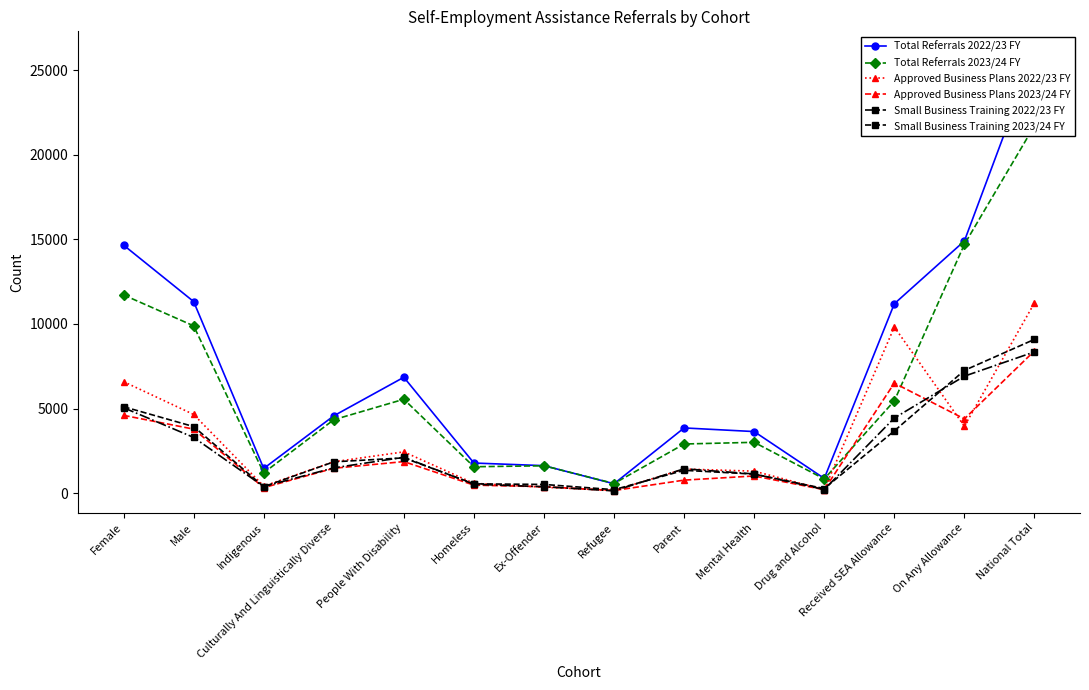

Rank the series at National Total from lowest to highest value.

Small Business Training 2022/23 FY, Approved Business Plans 2023/24 FY, Small Business Training 2023/24 FY, Approved Business Plans 2022/23 FY, Total Referrals 2023/24 FY, Total Referrals 2022/23 FY